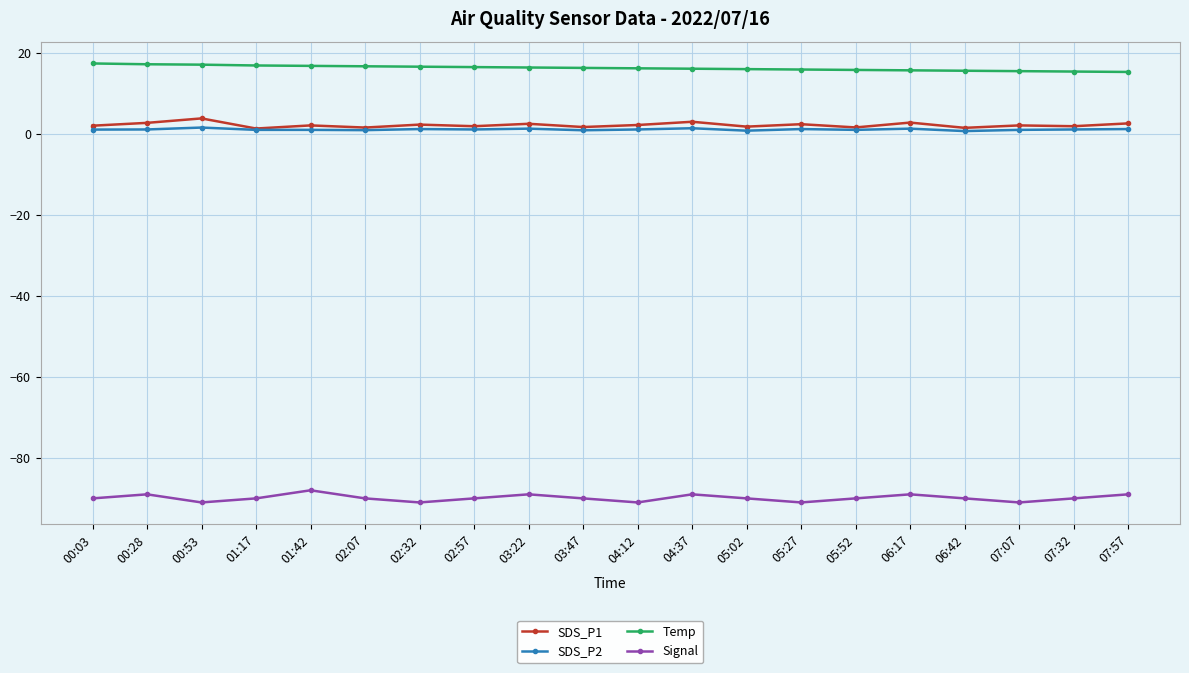

True or false: SDS_P1 has more than 1 interior local peaks.

True